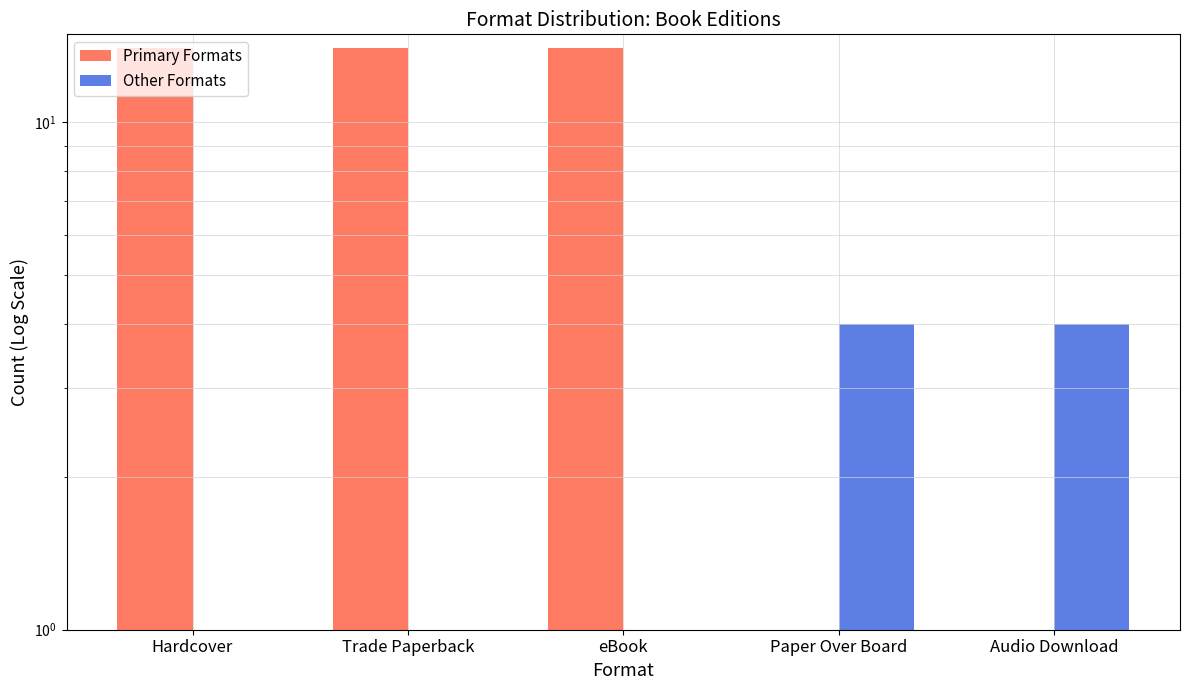

True or false: Other Formats has a value of -2 at eBook.

False